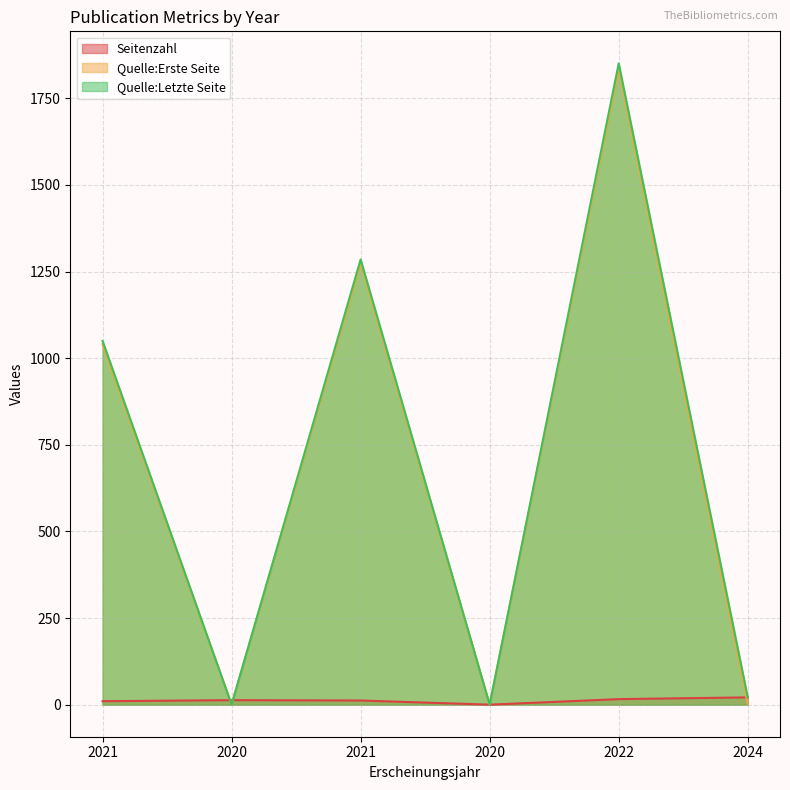

What are all the series names shown in the legend?

Seitenzahl, Quelle:Erste Seite, Quelle:Letzte Seite